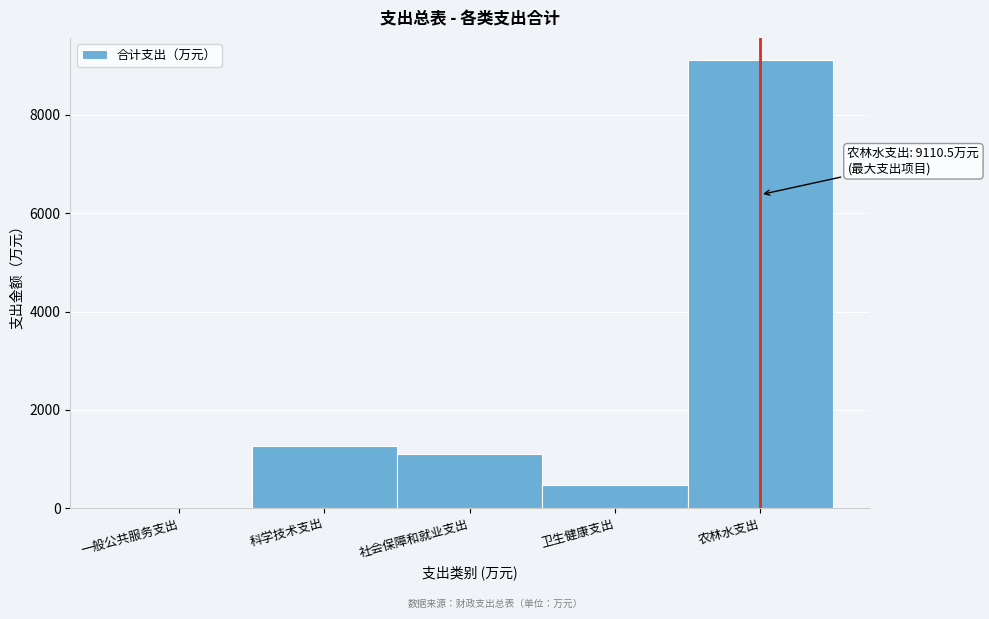

Reading left to right, list all the values displayed in this chart.

一般公共服务支出=5.5	科学技术支出=1260.3	社会保障和就业支出=1104.7	卫生健康支出=468.5	农林水支出=9110.5